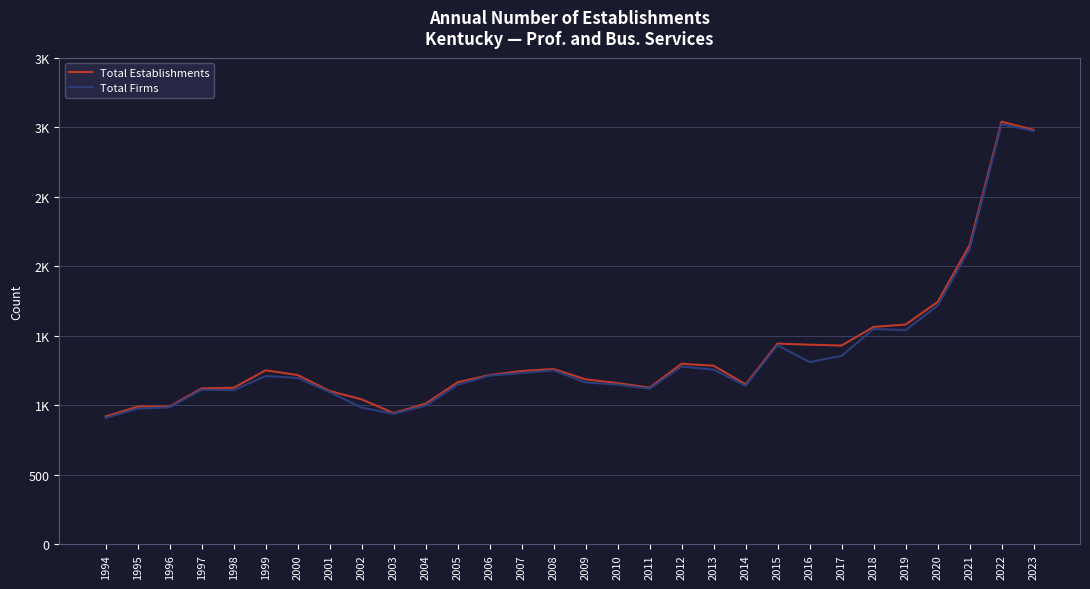

What is the difference between the highest and lowest values at 2015?

12